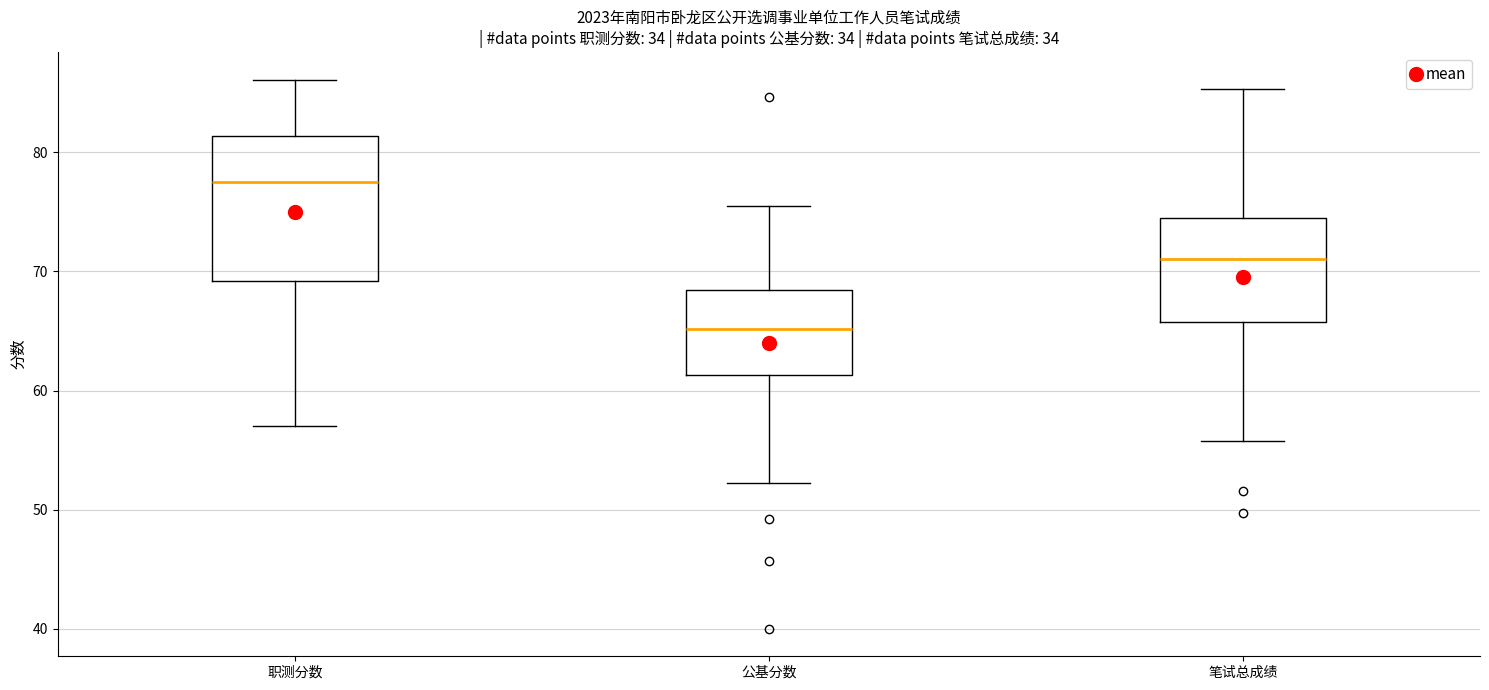

Where does the upper whisker of the box for 笔试总成绩 end on the y-axis? The values are not printed on the chart, so give them approximately, as read against the axis.

85